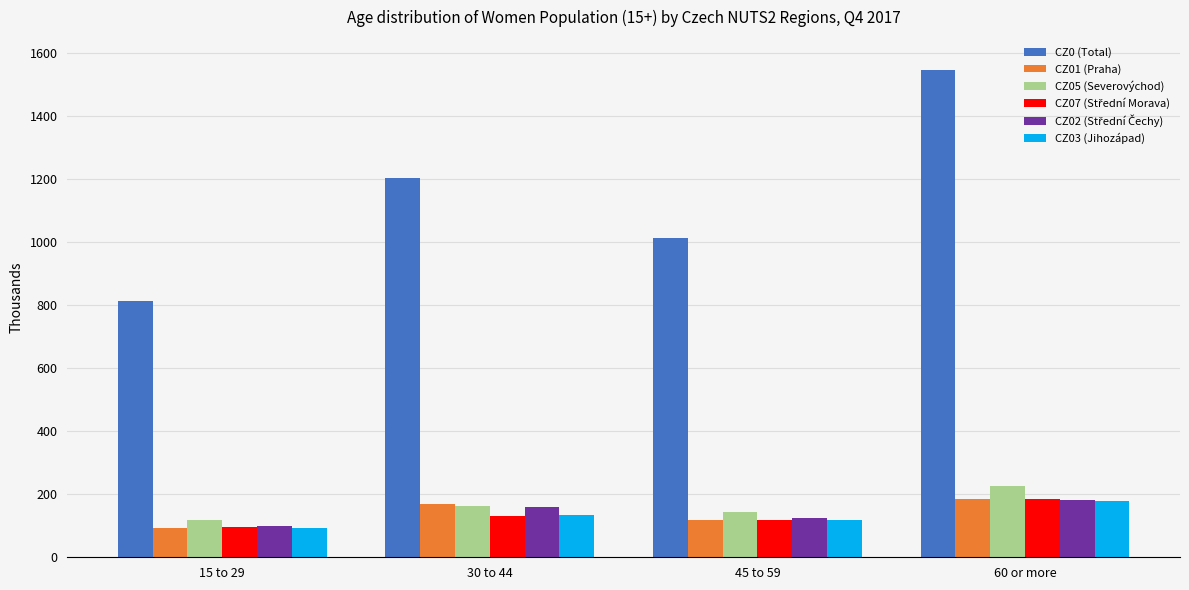

How many bars are there in each group?

6